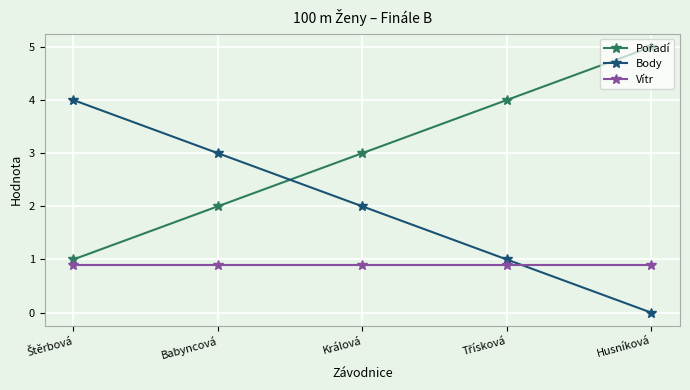

The value of Vítr at Babyncová is 0.4. True or false?

False